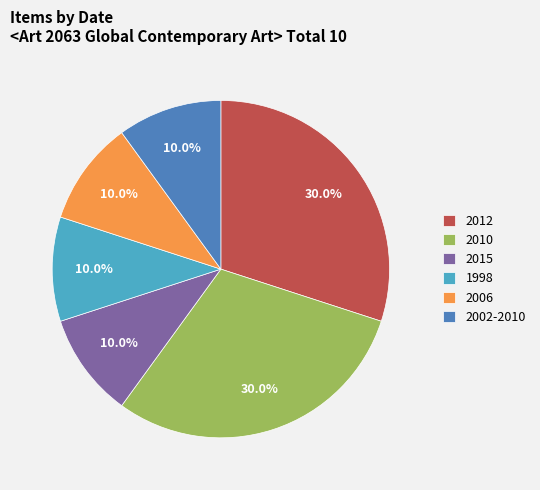

To the nearest percent, what portion does 2006 represent?

10%